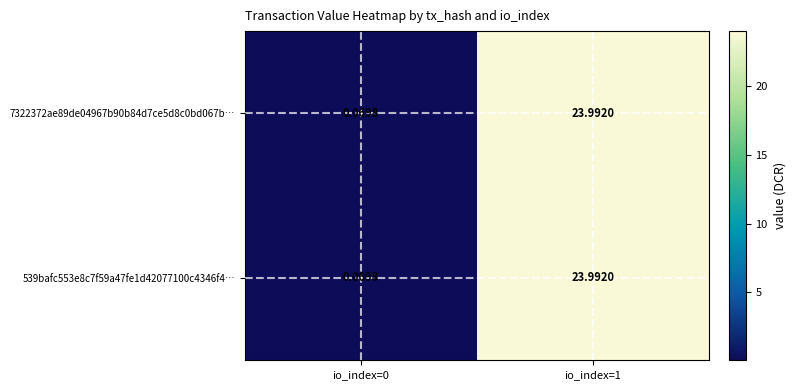

How many data points in 7322372ae89de04967b90b84d7ce5d8c0bd067b… are above 23?

1